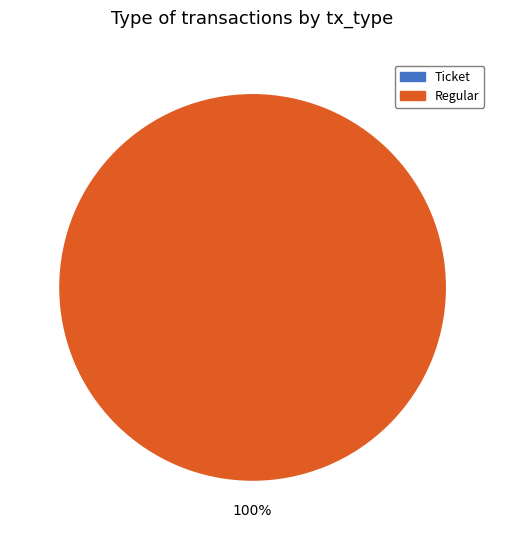

Count the number of slices in the pie.

2